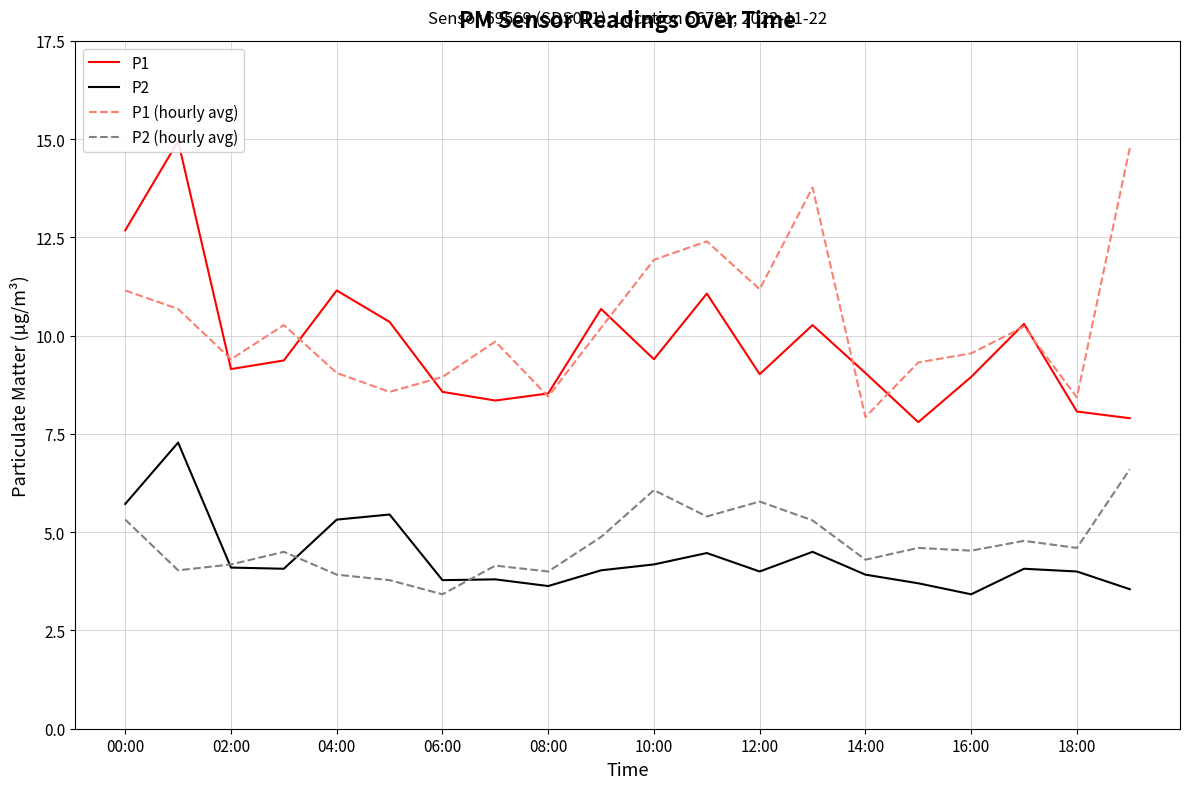

Which series has the widest spread of values?

P1